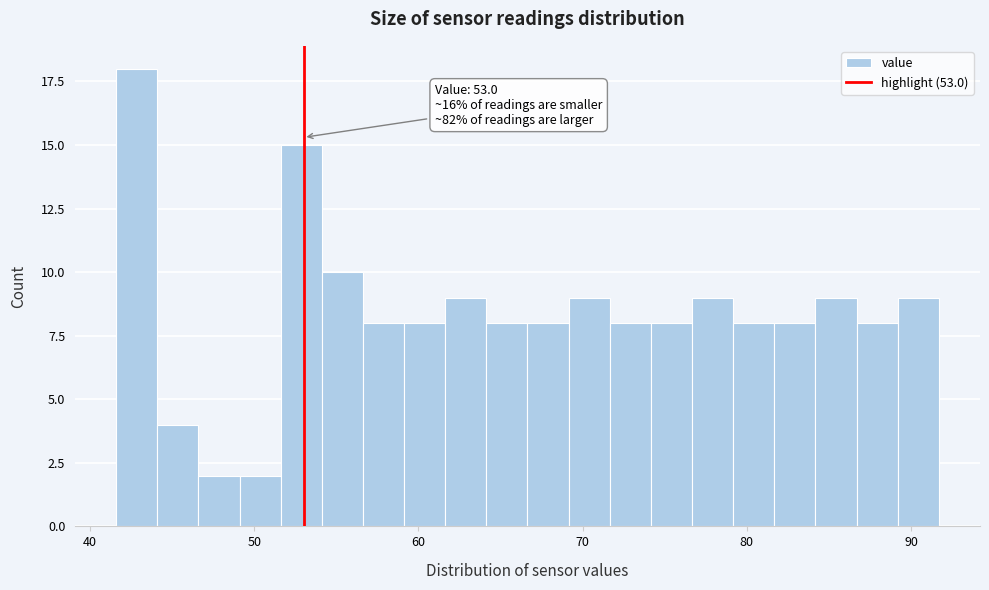

Around what value on the x-axis is the tallest bar? Give the approximate position of its centre, as read against the axis.

43